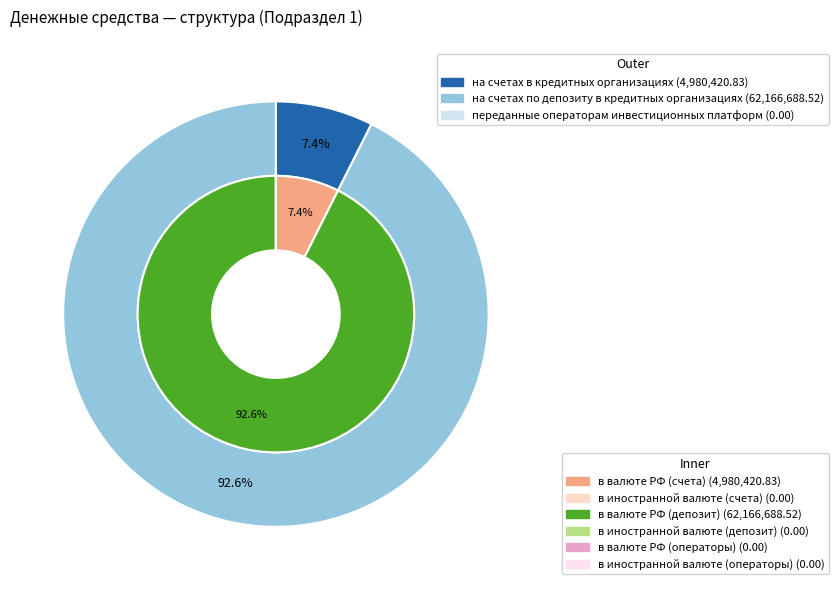

What is the change in value from на счетах в кредитных организациях to на счетах по депозиту в кредитных организациях?

+57186267.7